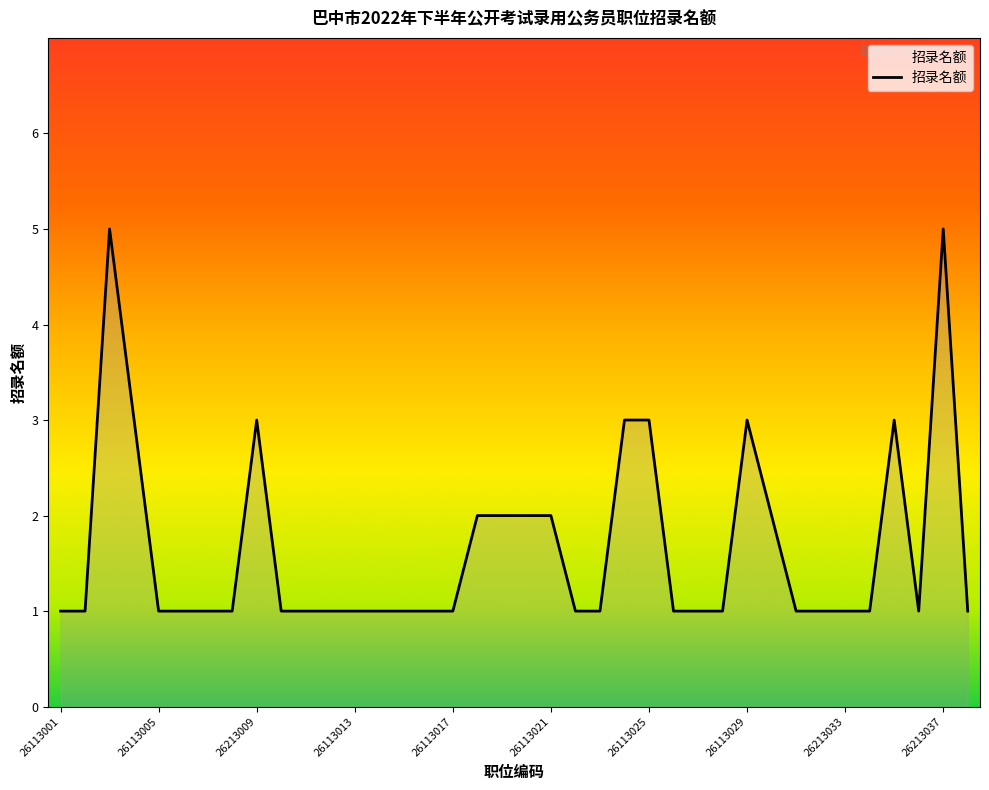

What is the maximum value shown in the chart?

5